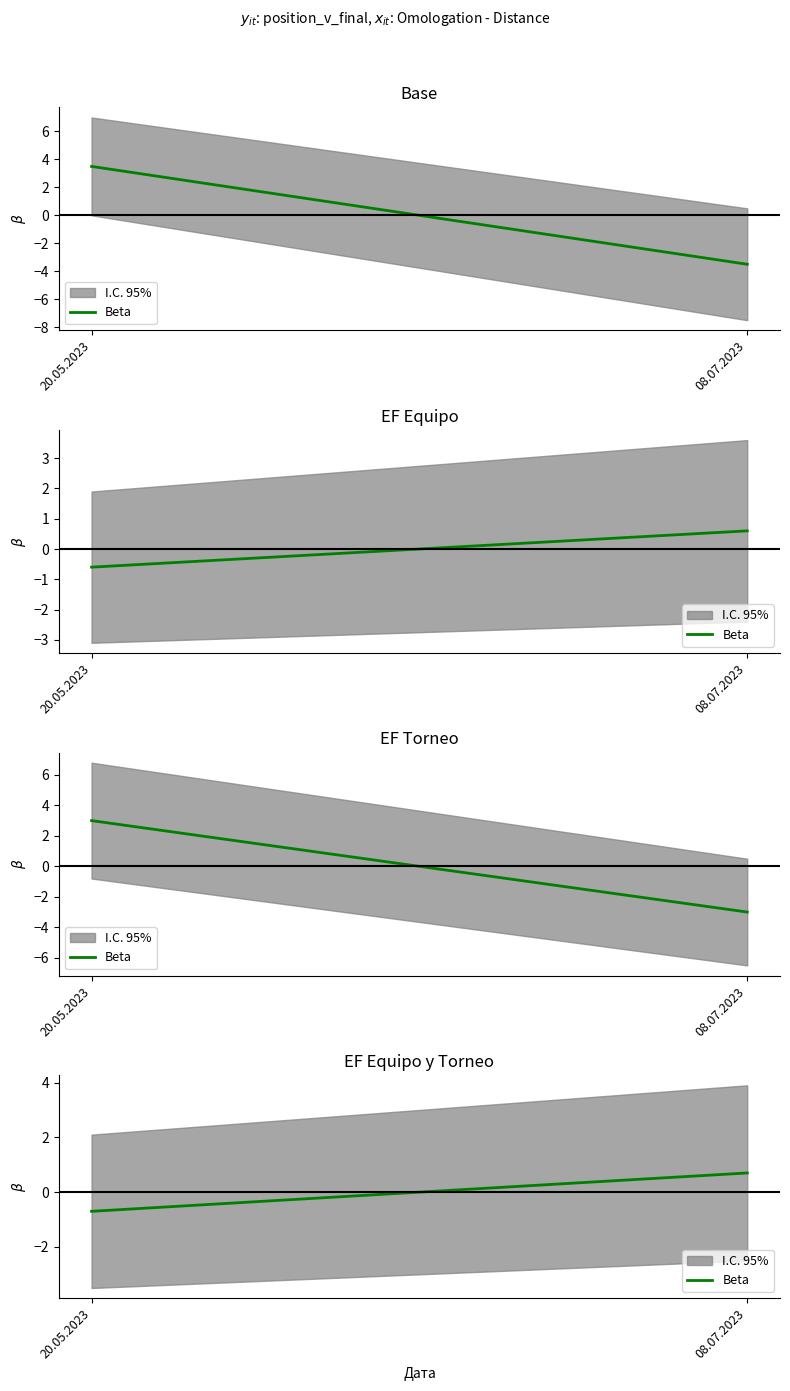

List the labels in order of value, largest first.

08.07.2023, 20.05.2023